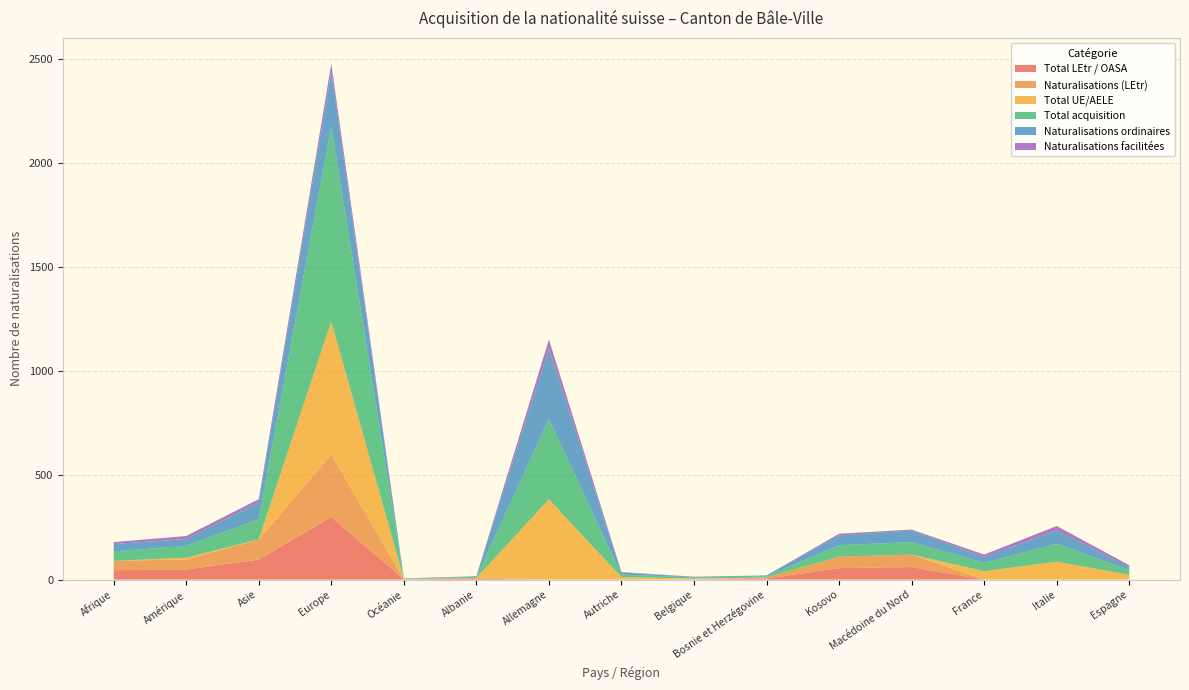

Reading right to left, list all the values displayed in this chart.

Total LEtr / OASA: Espagne=0	Italie=0	France=0	Macédoine du Nord=60	Kosovo=55	Bosnie et Herzégovine=5	Belgique=0	Autriche=0	Allemagne=0	Albanie=4	Océanie=1	Europe=300	Asie=96	Amérique=48	Afrique=45
Naturalisations (LEtr): Espagne=0	Italie=0	France=0	Macédoine du Nord=60	Kosovo=55	Bosnie et Herzégovine=5	Belgique=0	Autriche=0	Allemagne=0	Albanie=4	Océanie=1	Europe=300	Asie=96	Amérique=48	Afrique=45
Total UE/AELE: Espagne=23	Italie=86	France=40	Macédoine du Nord=0	Kosovo=0	Bosnie et Herzégovine=0	Belgique=5	Autriche=12	Allemagne=385	Albanie=0	Océanie=1	Europe=638	Asie=1	Amérique=9	Afrique=0
Total acquisition: Espagne=23	Italie=86	France=40	Macédoine du Nord=60	Kosovo=55	Bosnie et Herzégovine=5	Belgique=5	Autriche=12	Allemagne=385	Albanie=4	Océanie=2	Europe=938	Asie=97	Amérique=57	Afrique=45
Naturalisations ordinaires: Espagne=14	Italie=64	France=28	Macédoine du Nord=55	Kosovo=47	Bosnie et Herzégovine=5	Belgique=3	Autriche=10	Allemagne=338	Albanie=4	Océanie=1	Europe=262	Asie=81	Amérique=32	Afrique=36
Naturalisations facilitées: Espagne=9	Italie=21	France=12	Macédoine du Nord=5	Kosovo=8	Bosnie et Herzégovine=0	Belgique=1	Autriche=2	Allemagne=44	Albanie=0	Océanie=0	Europe=37	Asie=15	Amérique=15	Afrique=9